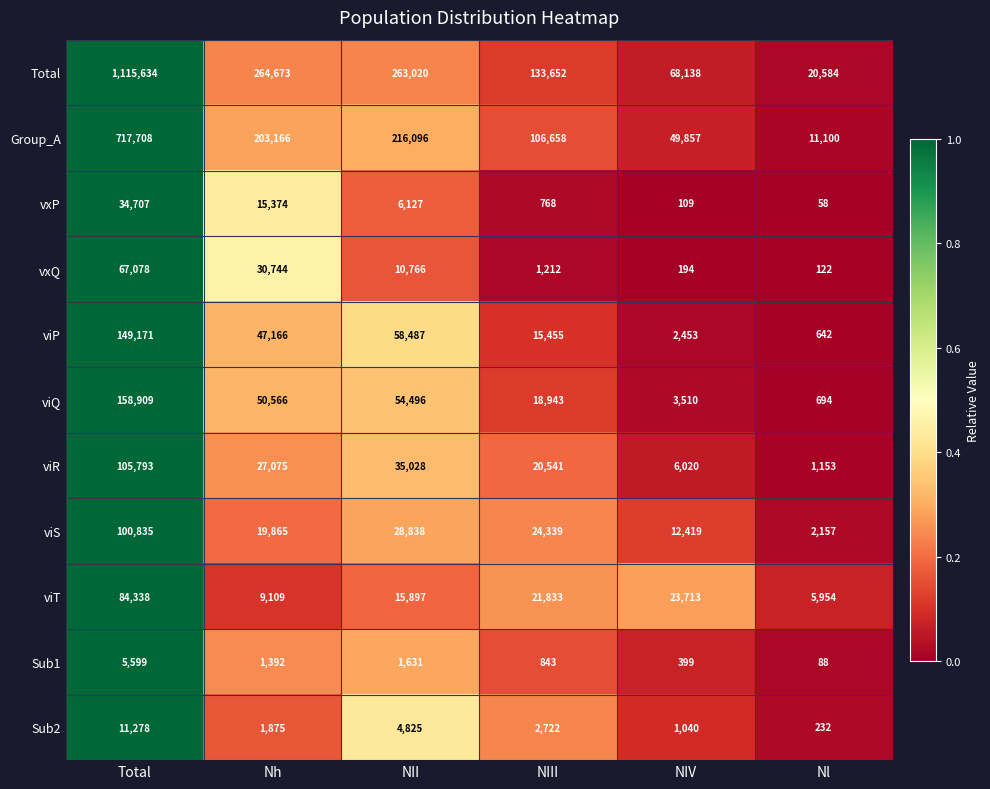

The Sub2 series shows 1875 at Nh. True or false?

True